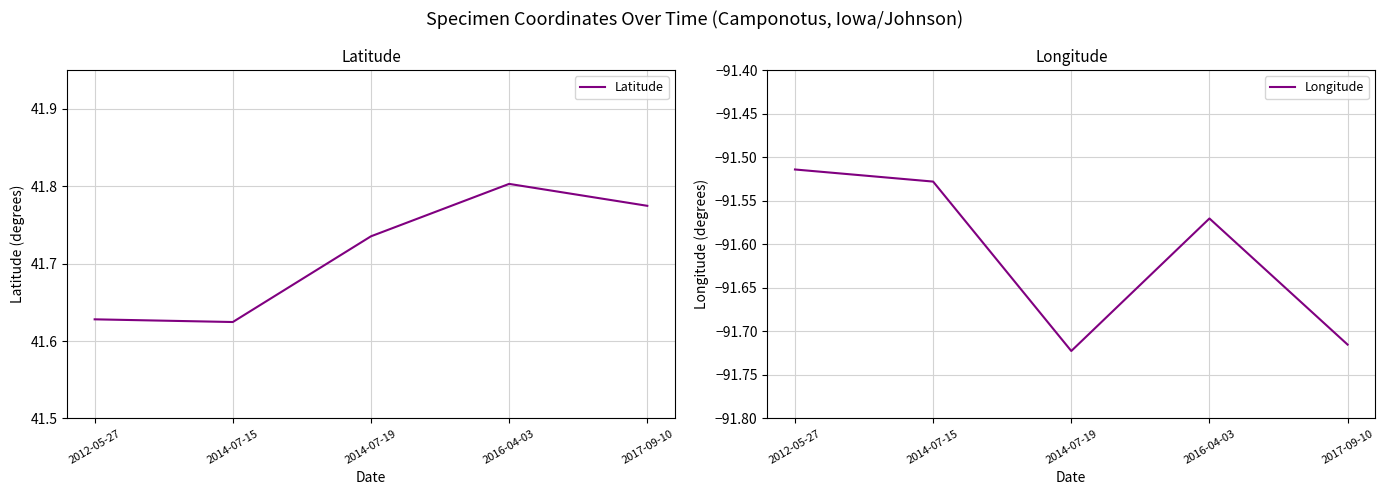

What are all the series names shown in the legend?

Latitude, Longitude